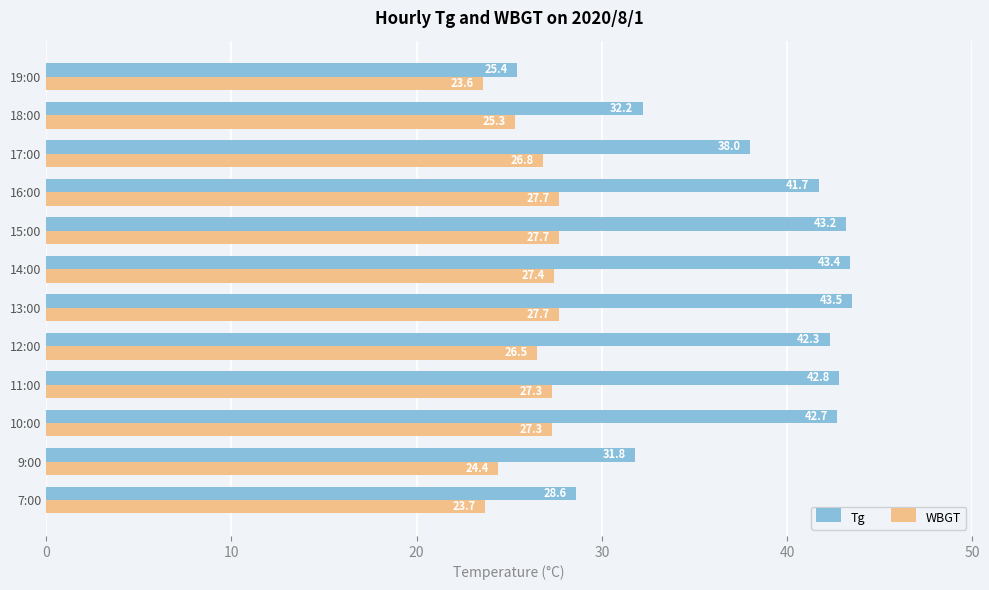

Where is WBGT nearest to the value 25?

18:00